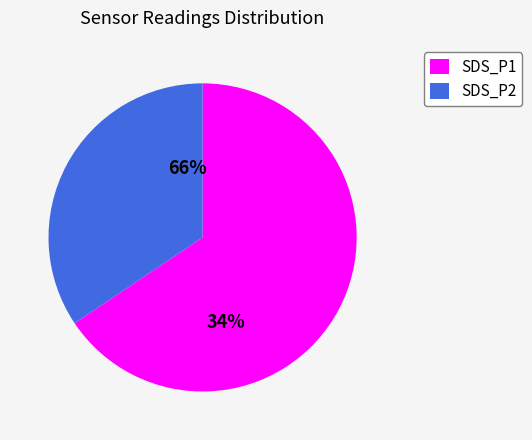

Which category accounts for the majority?

SDS_P1